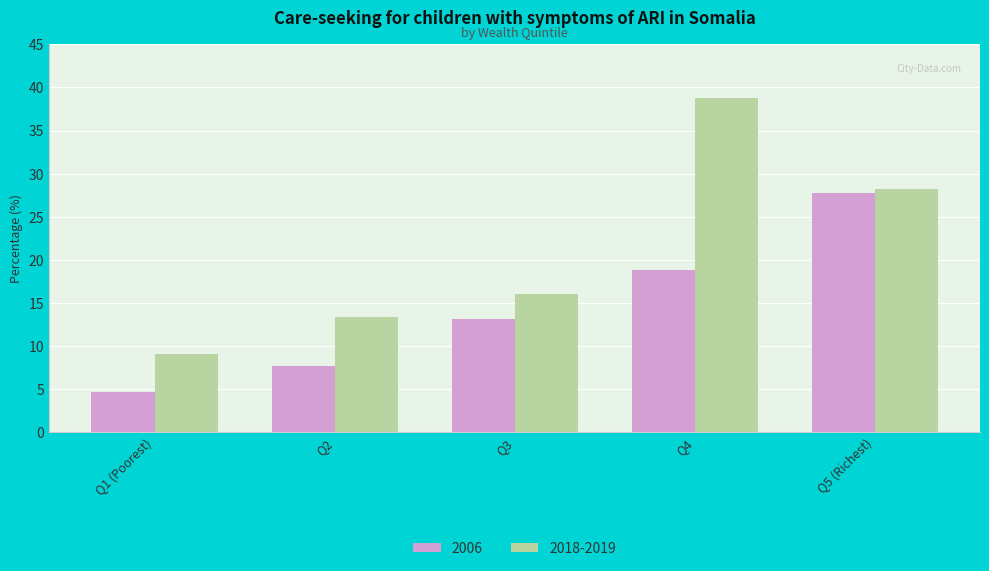

What are all the series names shown in the legend?

2006, 2018-2019